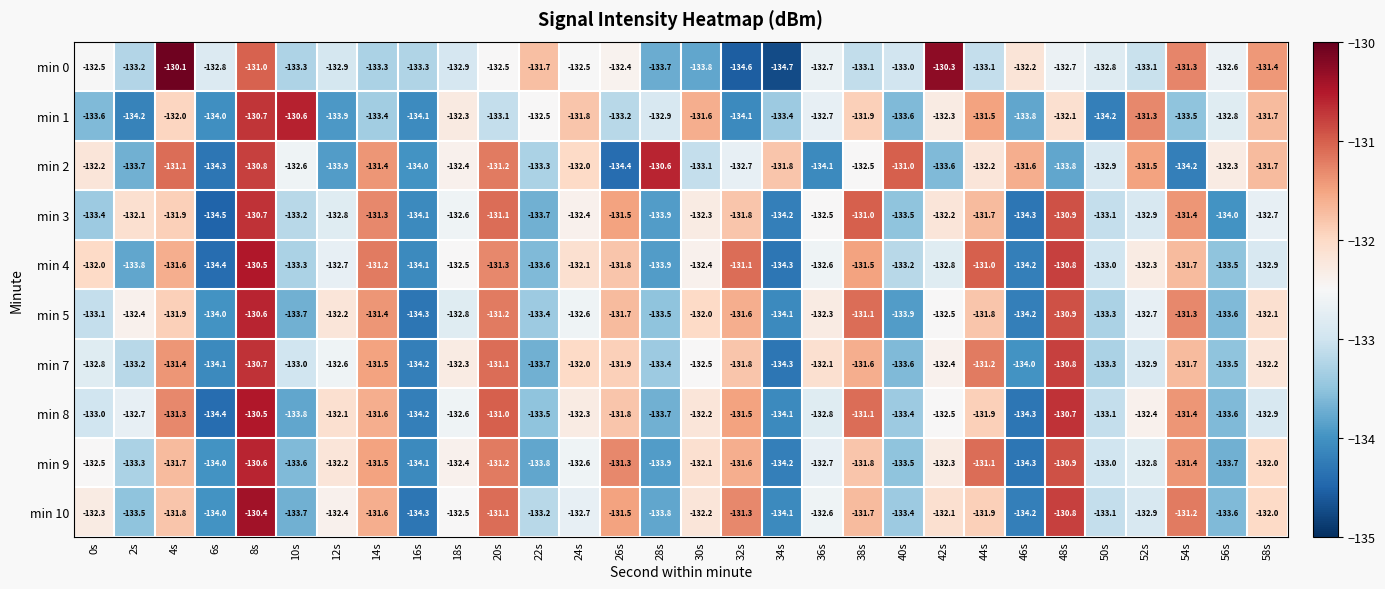

What is the total value across all series at 28s?

-1333.3